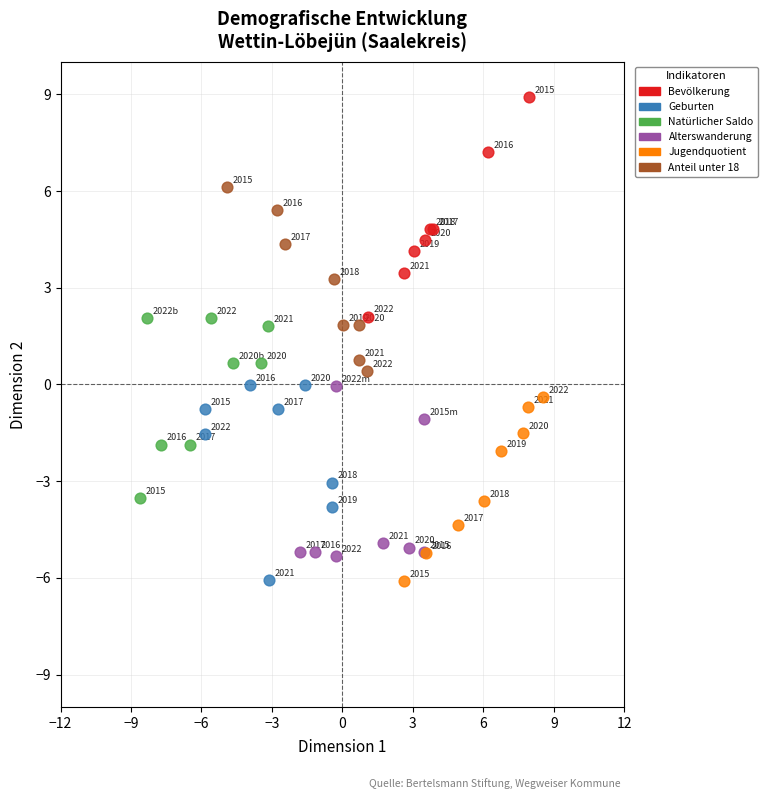

What are all the series names shown in the legend?

Bevölkerung, Geburten, Natürlicher Saldo, Alterswanderung, Jugendquotient, Anteil unter 18